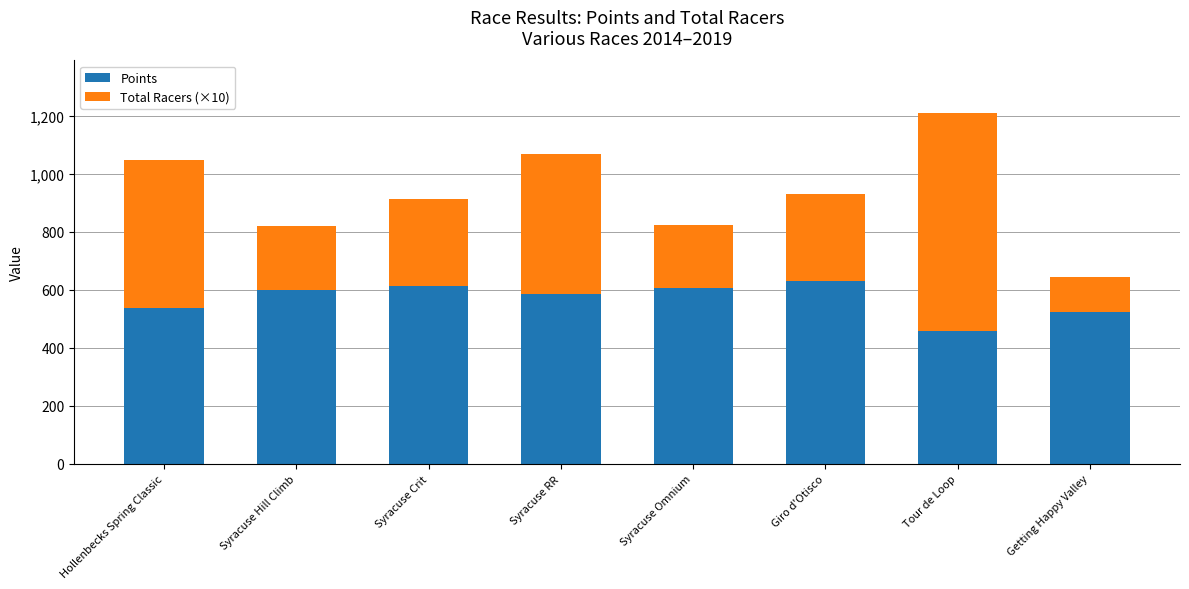

At which category is the sum across all series the highest?

Tour de Loop